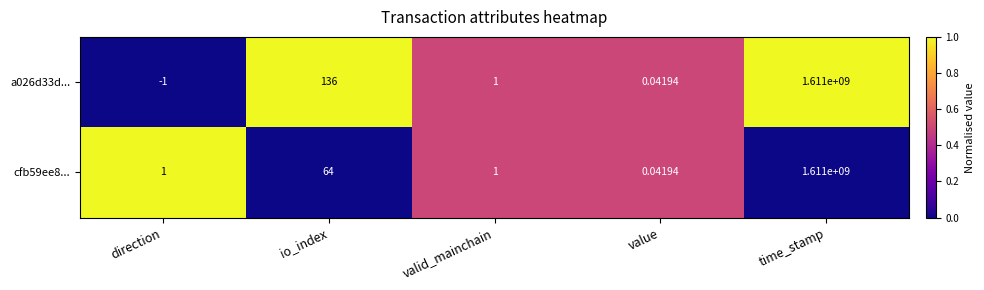

At which label does a026d33d... reach its peak?

time_stamp